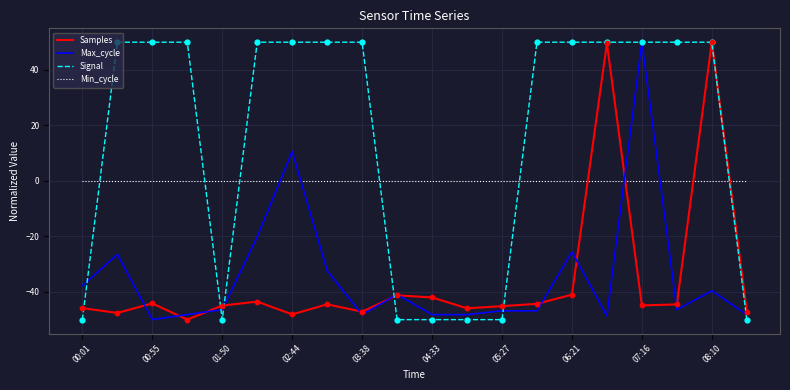

Which series has the largest total across all categories?

Signal